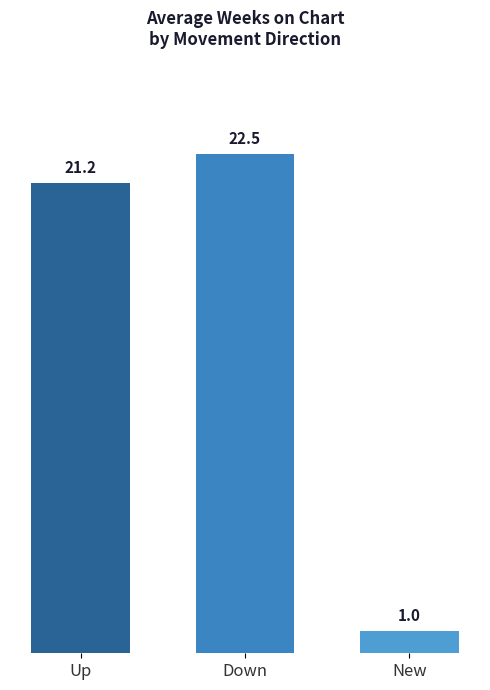

Where does the data first go above 21?

Up